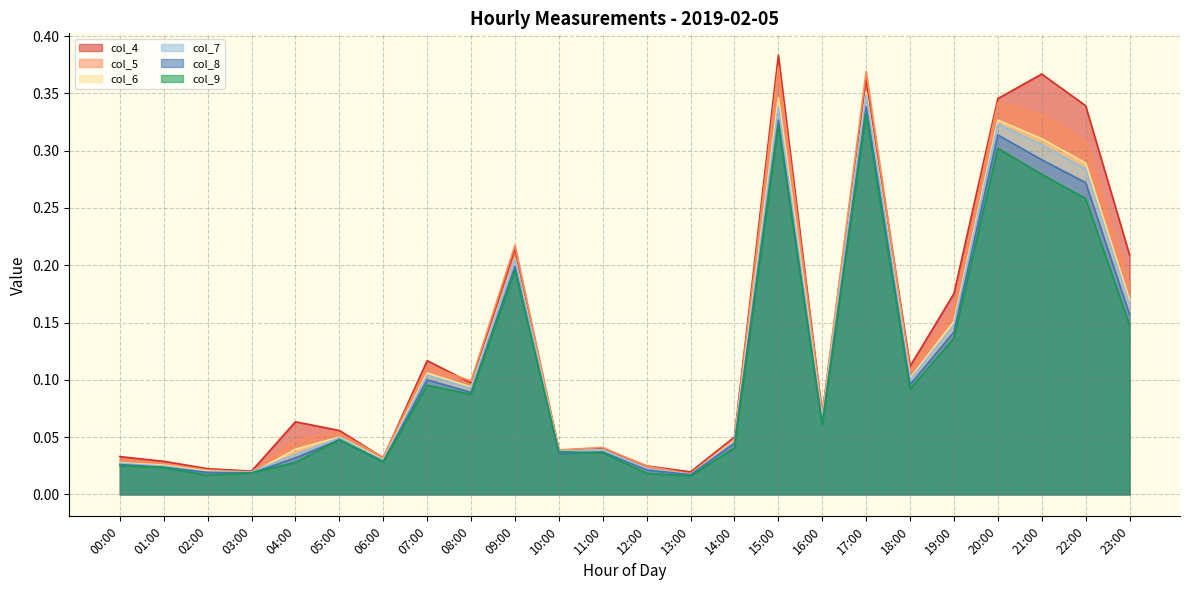

Is it true that col_4 equals 0.2 at 09:00?

True